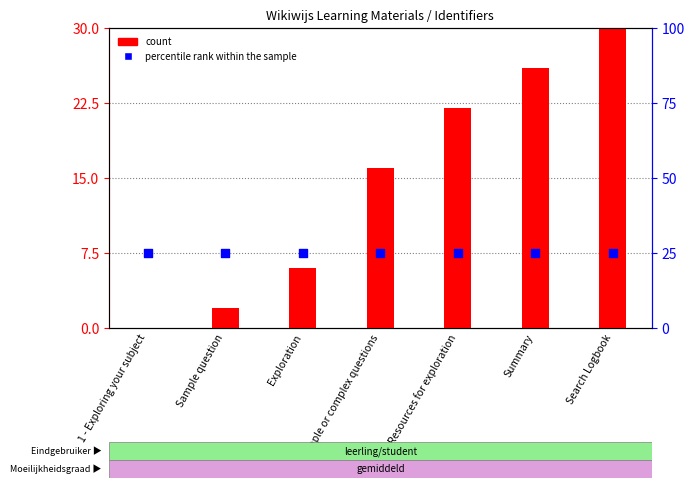

Which series reaches the minimum Y coordinate?

count